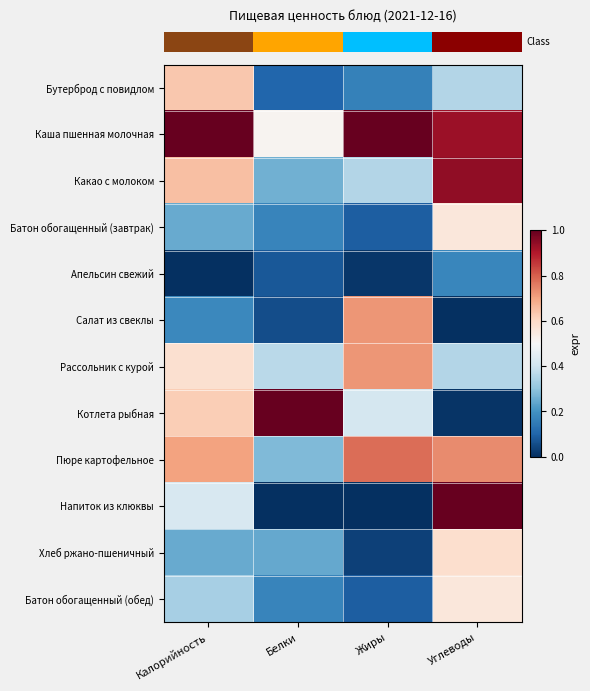

What is the difference between the highest and lowest values at Калорийность?

1.0